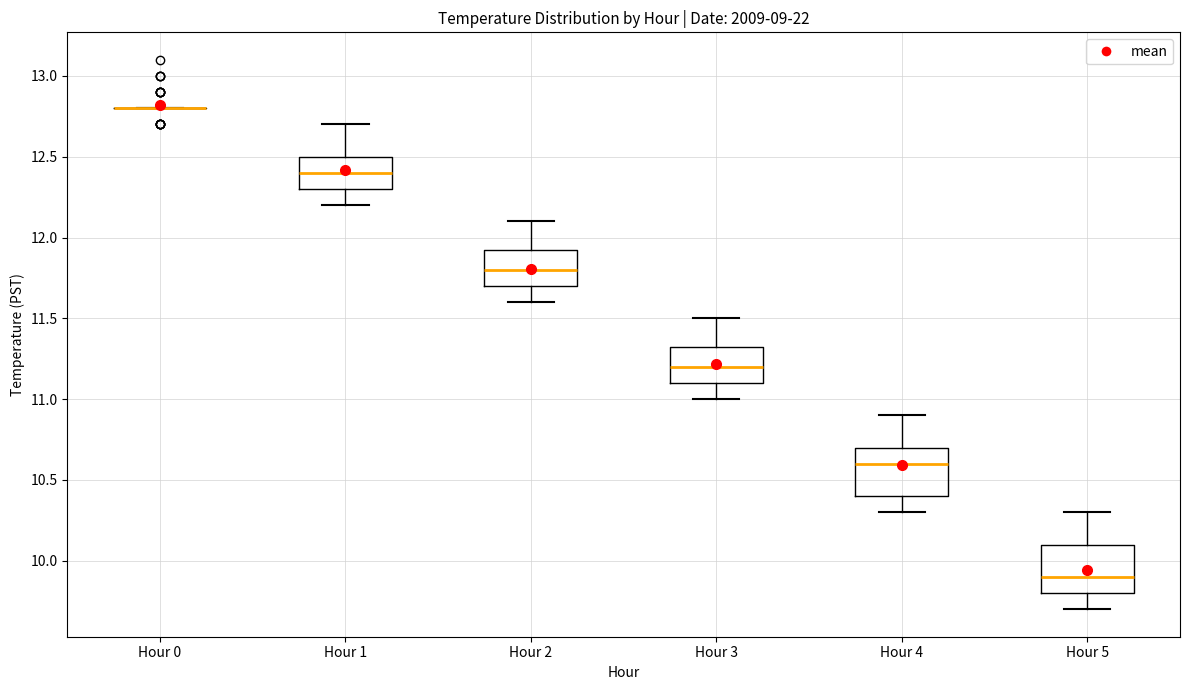

Reading left to right, read every box against the y-axis: the position of its median line, the range the box covers, and the ends of its whiskers. The values are not printed on the chart, so give them approximately, as read against the axis.

Hour 0: box collapsed to a line at 12.80, whiskers 12.80 to 12.80
Hour 1: median 12.40, box 12.30 to 12.50, whiskers 12.20 to 12.70
Hour 2: median 11.80, box 11.70 to 11.95, whiskers 11.60 to 12.10
Hour 3: median 11.20, box 11.10 to 11.35, whiskers 11.00 to 11.50
Hour 4: median 10.60, box 10.40 to 10.70, whiskers 10.30 to 10.90
Hour 5: median 9.90, box 9.80 to 10.10, whiskers 9.70 to 10.30